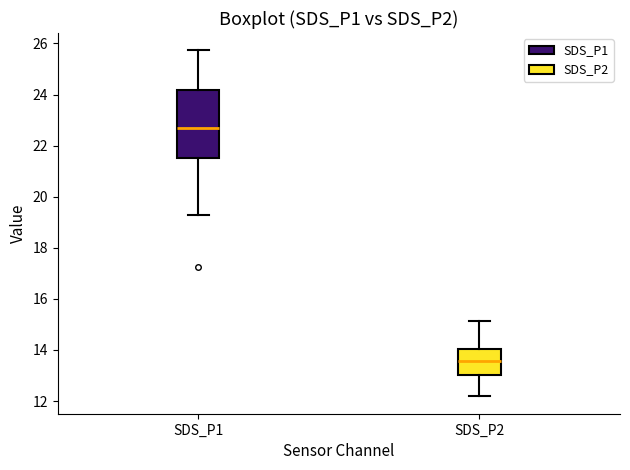

Reading left to right, transcribe this box plot: for each box, give where its median line is, the range the box spans, and where its two whiskers end, as read against the y-axis. The values are not printed on the chart, so give them approximately, as read against the axis.

SDS_P1: median 22.6, box 21.6 to 24.2, whiskers 19.4 to 25.8
SDS_P2: median 13.6, box 13.0 to 14.0, whiskers 12.2 to 15.2